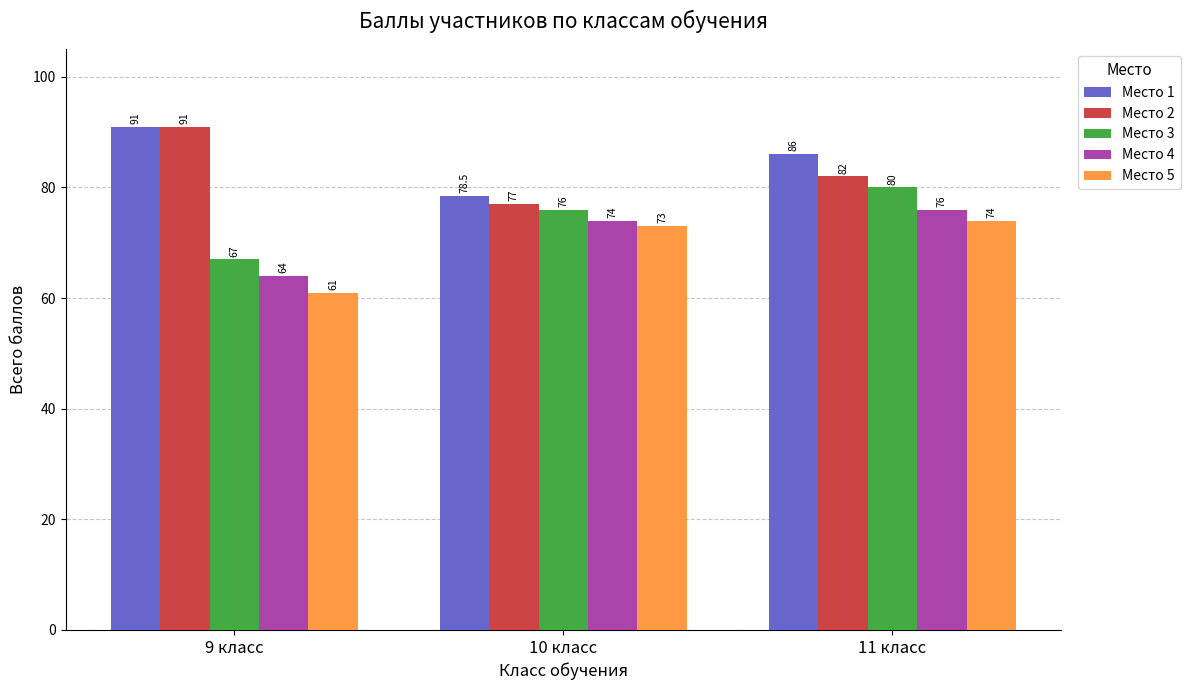

How many bars are there in each group?

5